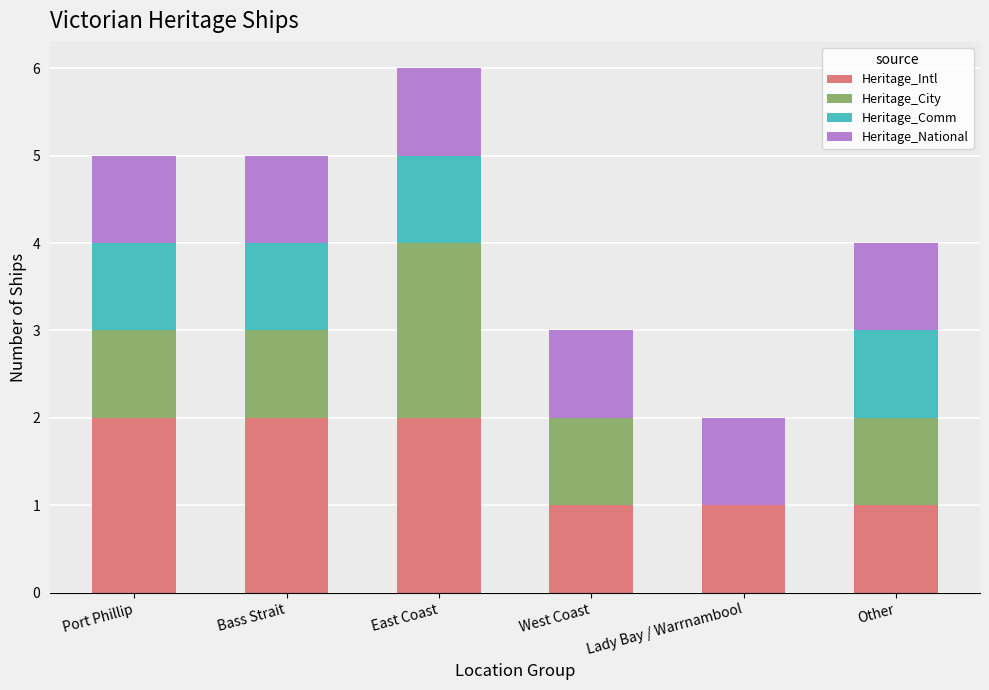

Count the number of data series in this chart.

4